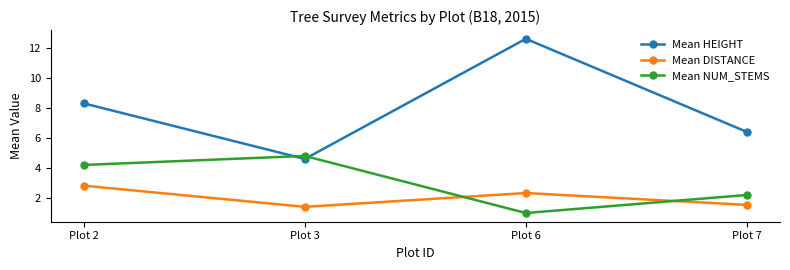

What is the value of the Mean DISTANCE point at the 1st from the left?

2.8